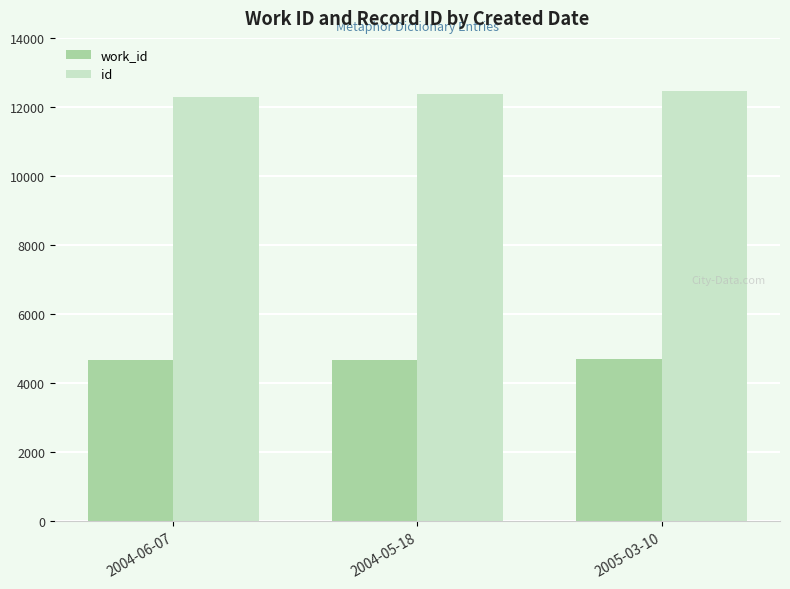

How many groups of bars are there?

3